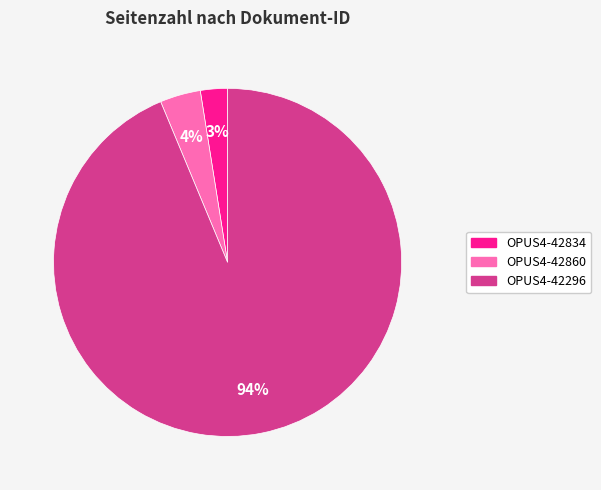

Count the number of slices in the pie.

3